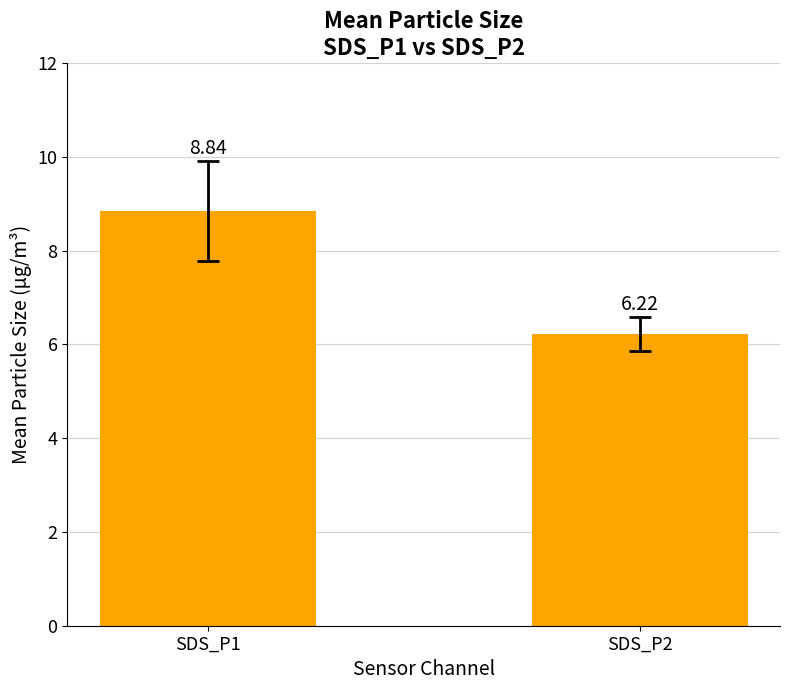

What is the sum of all values?

15.1